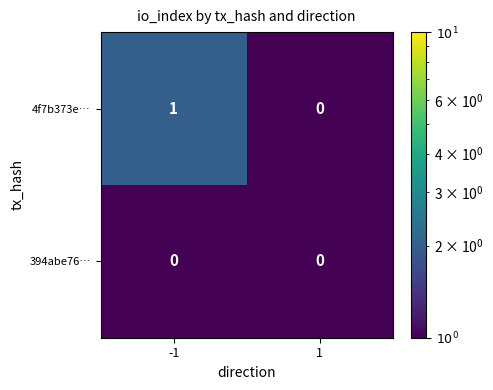

Which series has the largest total across all categories?

4f7b373e…